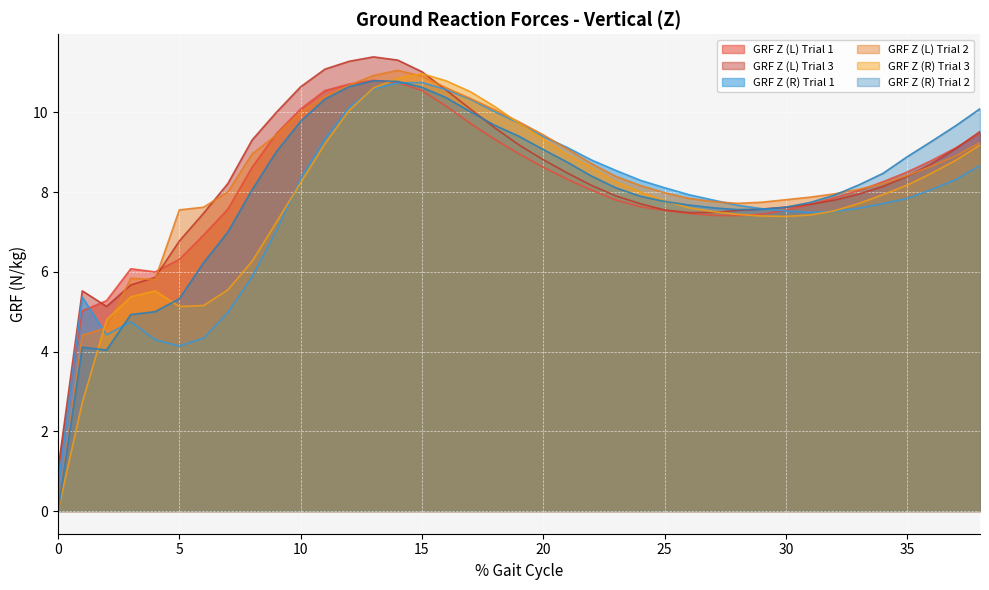

What is the value of the GRF Z (L) Trial 1 point at the 20th from the left?

9.0